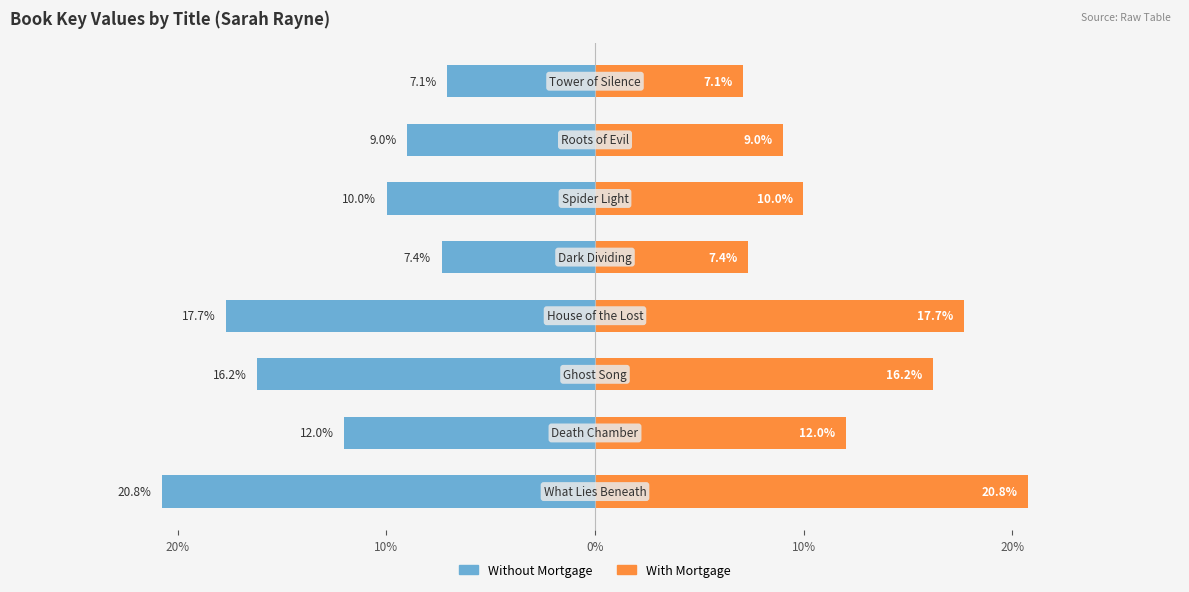

The value of Without Mortgage at 20% is -14.0. True or false?

False